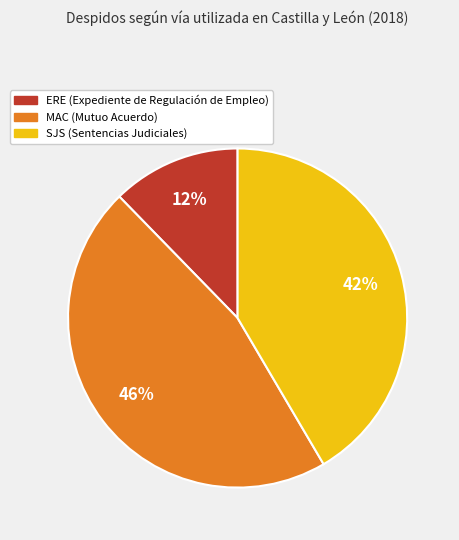

Approximately how many times larger is the value at ERE compared to SJS?

0.3